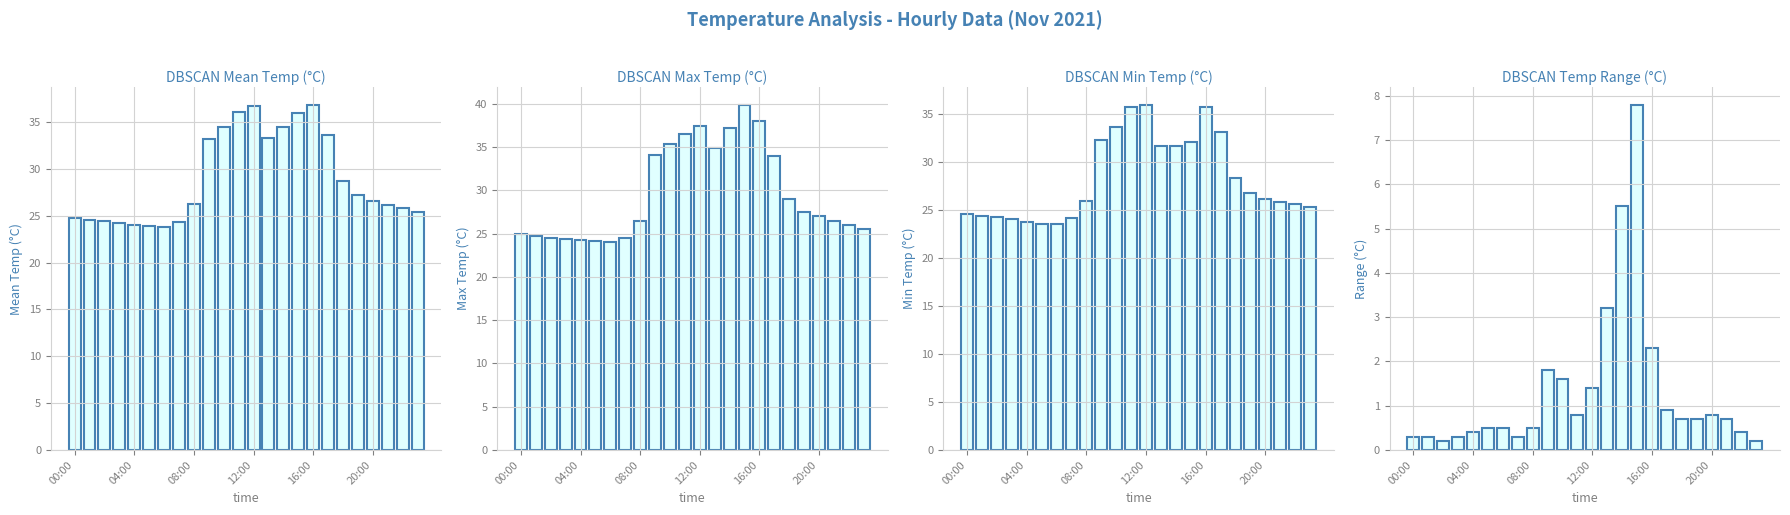

Count the number of categories in the chart.

24